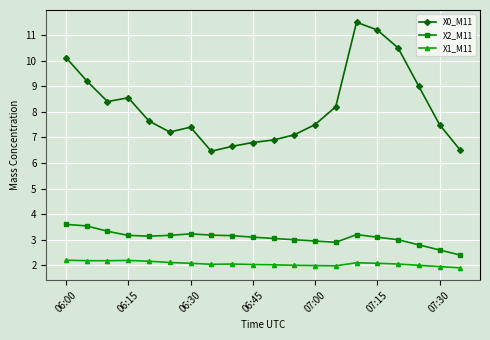

In X1_M11, how many points are higher than both neighbors (excluding endpoints)?

3